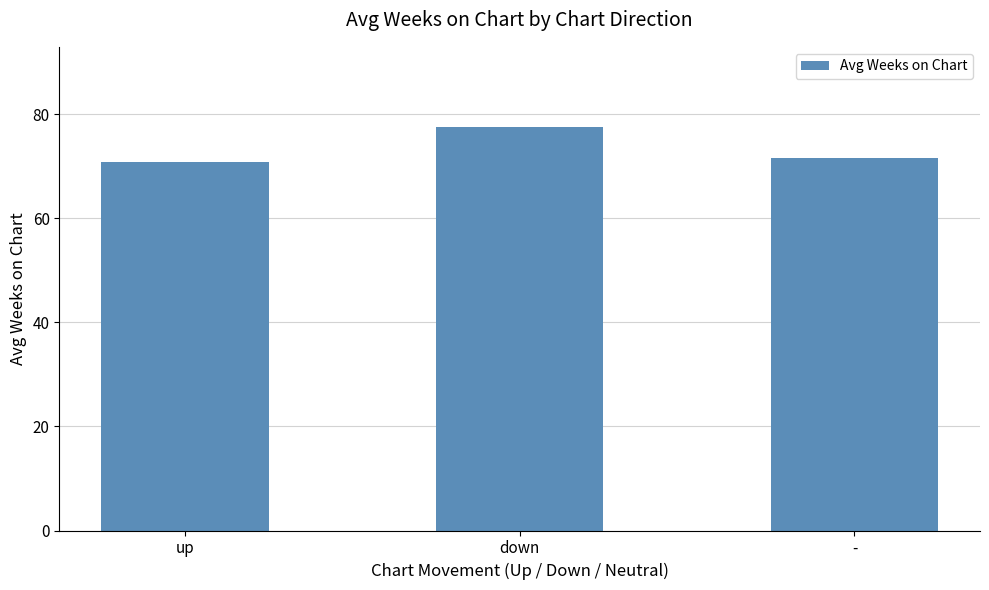

What is the sum of the values at down and -?

148.9